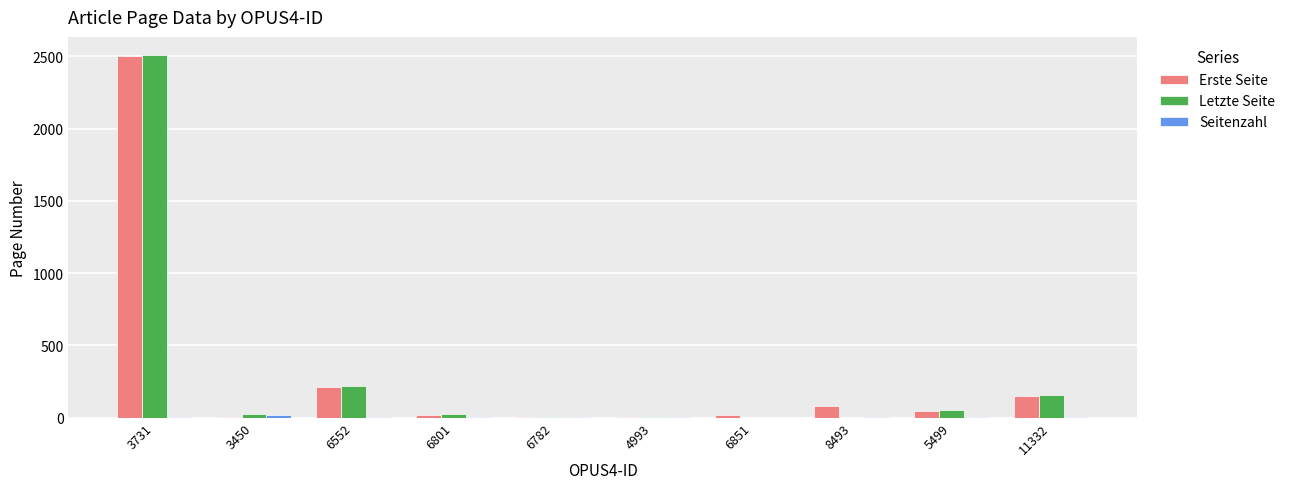

Which category has the highest value across all series?

3731